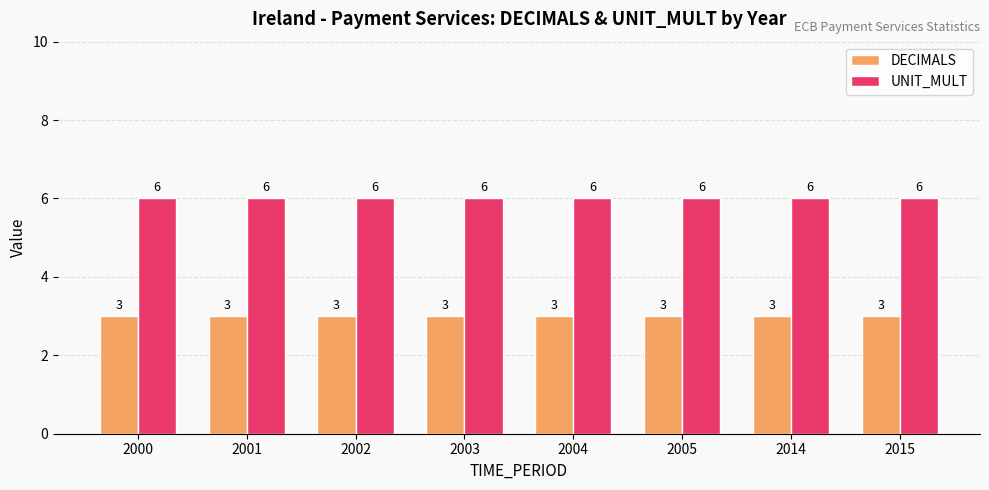

Read the UNIT_MULT value at 2004.

6